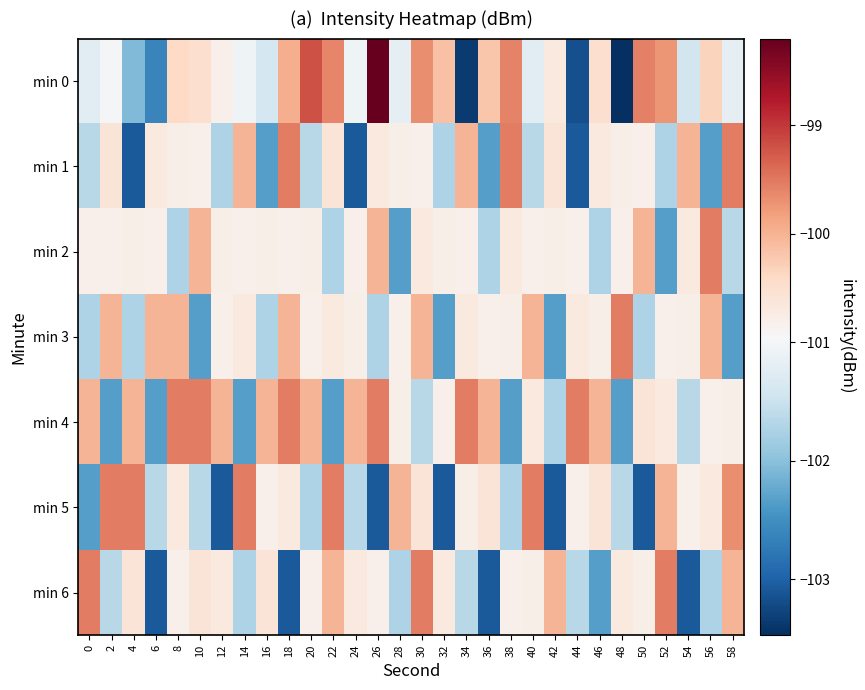

At 16, list the series in order from largest to smallest.

min 4, min 6, min 2, min 5, min 0, min 3, min 1